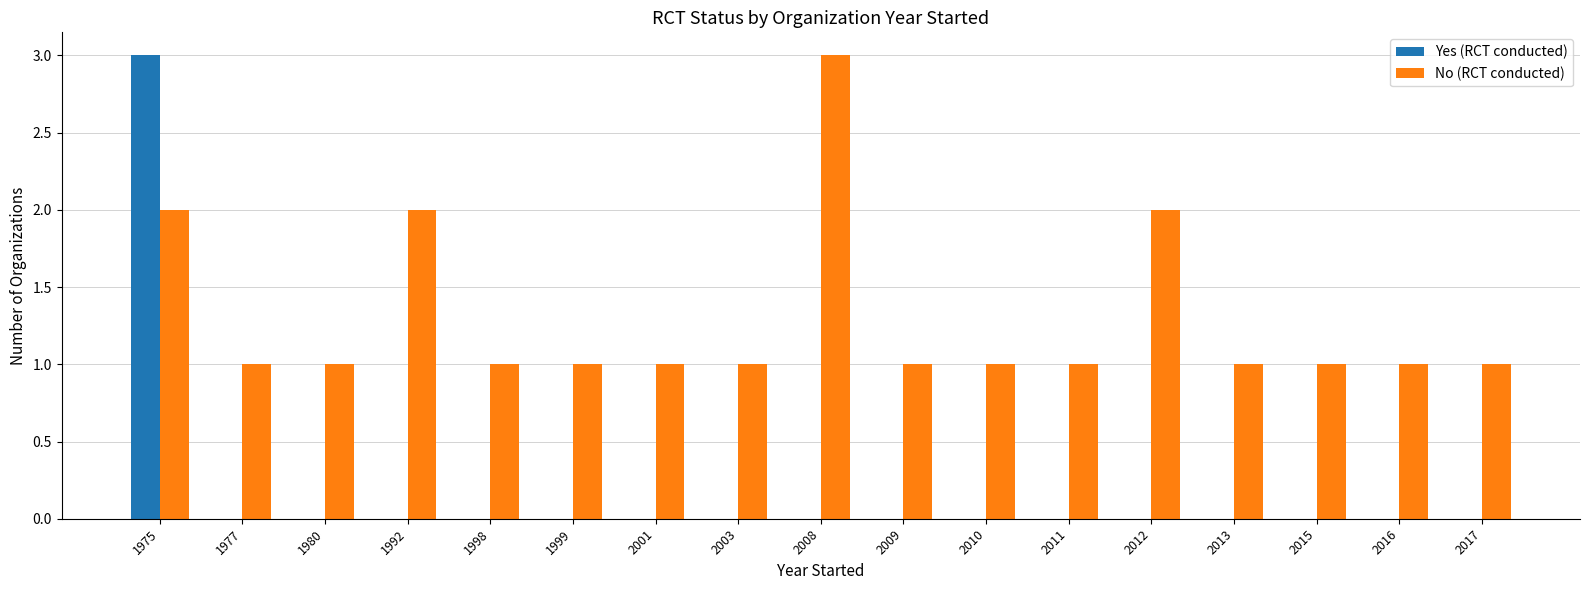

Are the bars grouped side by side (vs. stacked)?

Yes